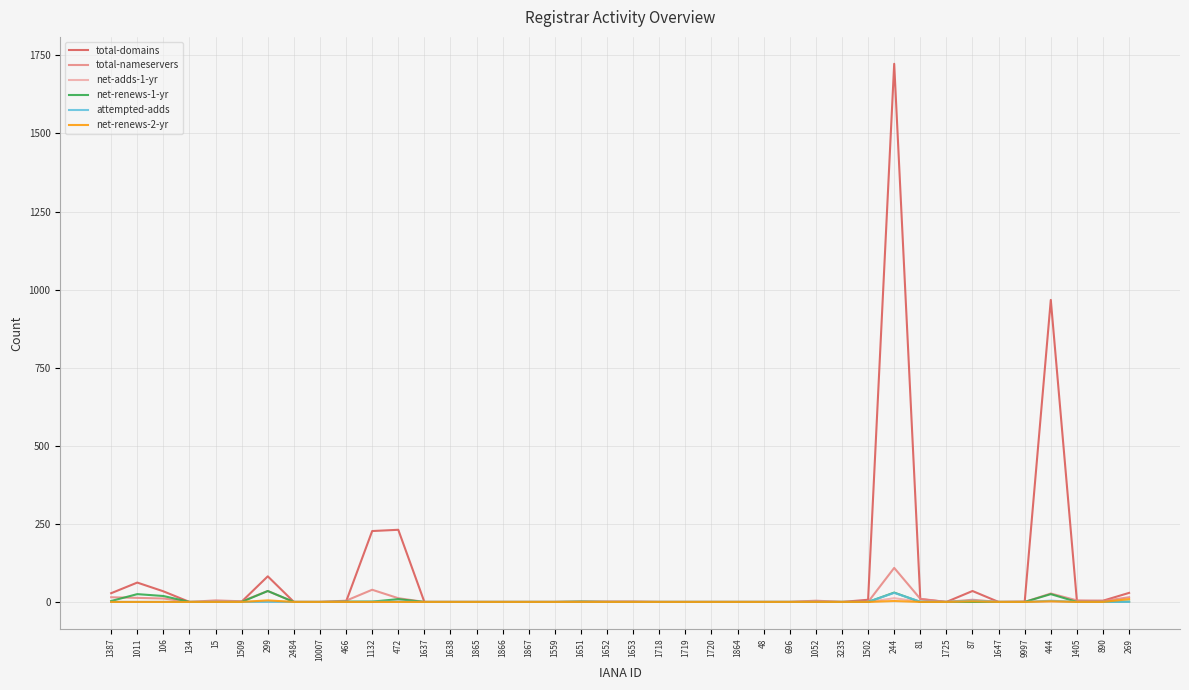

Which series has the widest spread of values?

total-domains